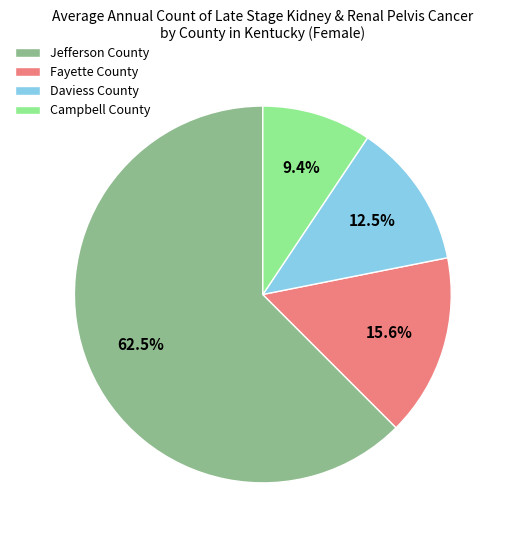

Does Jefferson County represent more than half of the total?

Yes